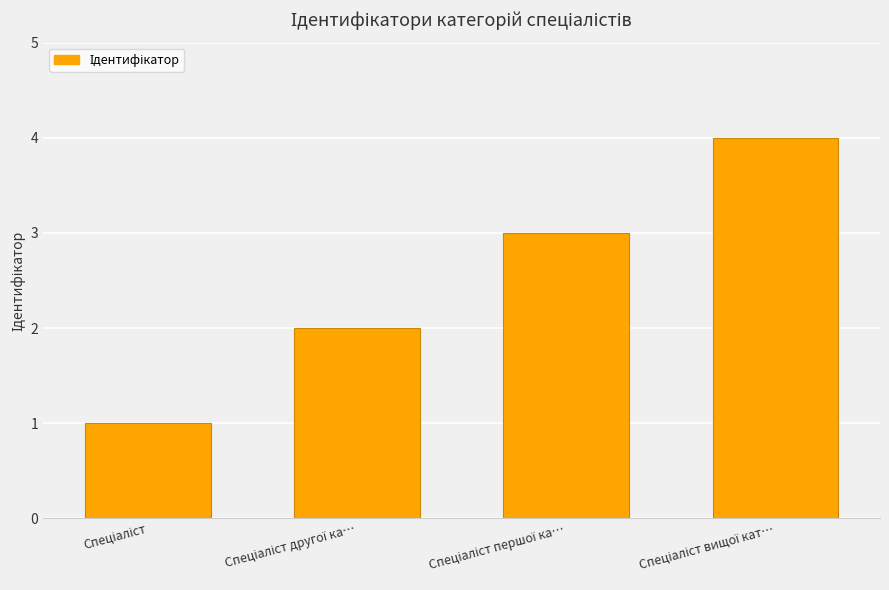

How many bars are there in total?

4